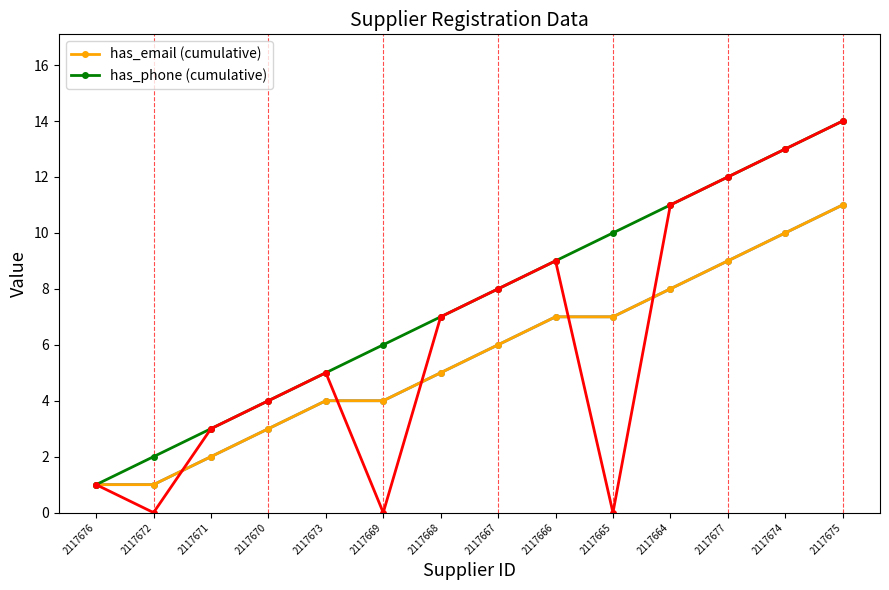

Which has a higher value, 2117666 or 2117670?

2117666